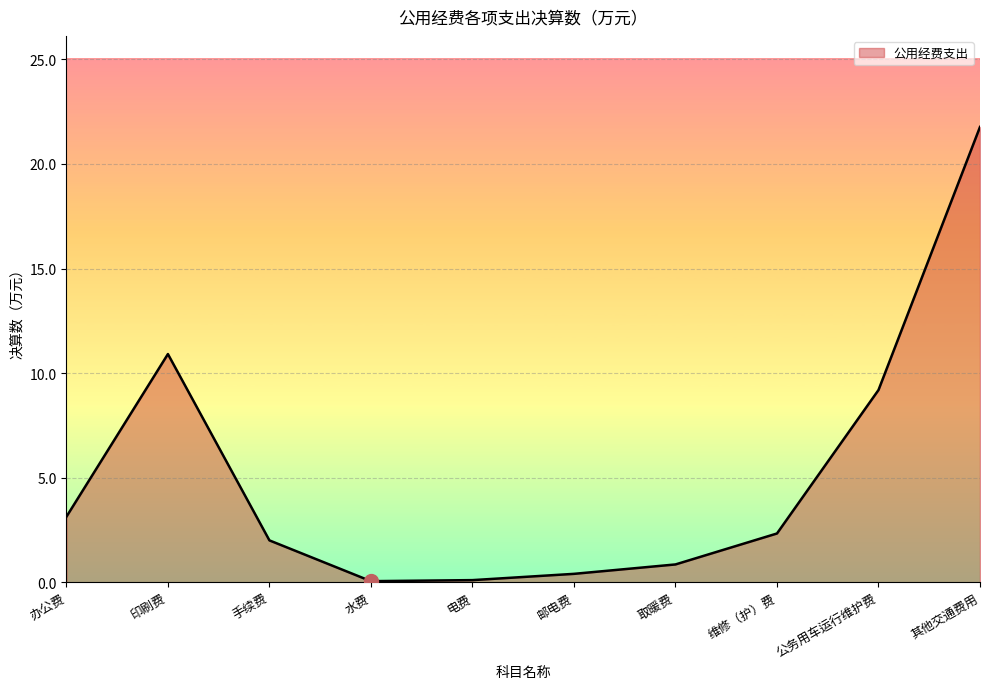

Between 取暖费 and 手续费, which is larger?

手续费